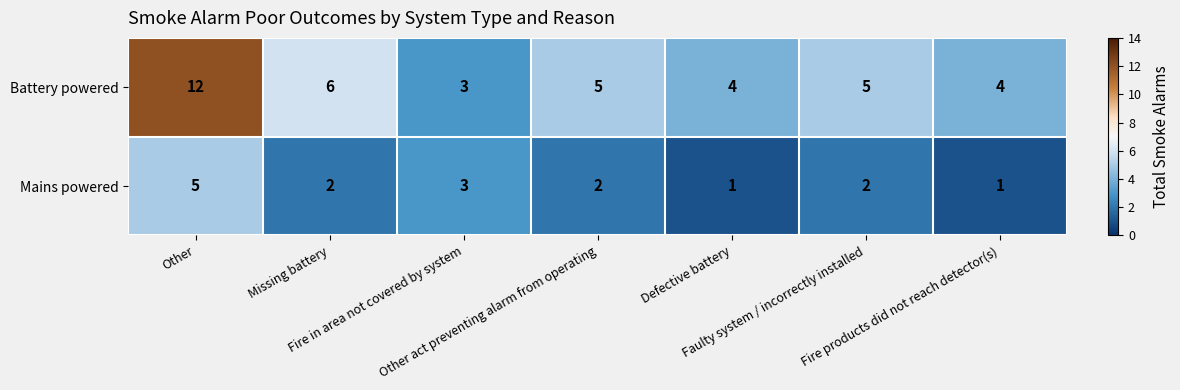

How many Mains powered values are between 1 and 3?

6